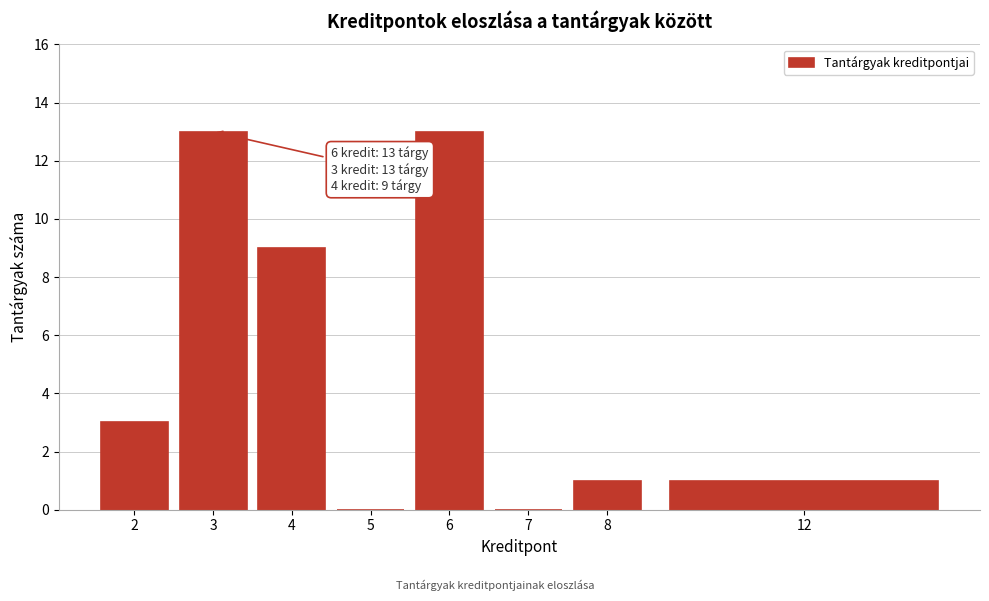

Reading left to right, transcribe all the data shown in this chart.

2=3	3=13	4=9	5=0	6=13	7=0	8=1	12=1